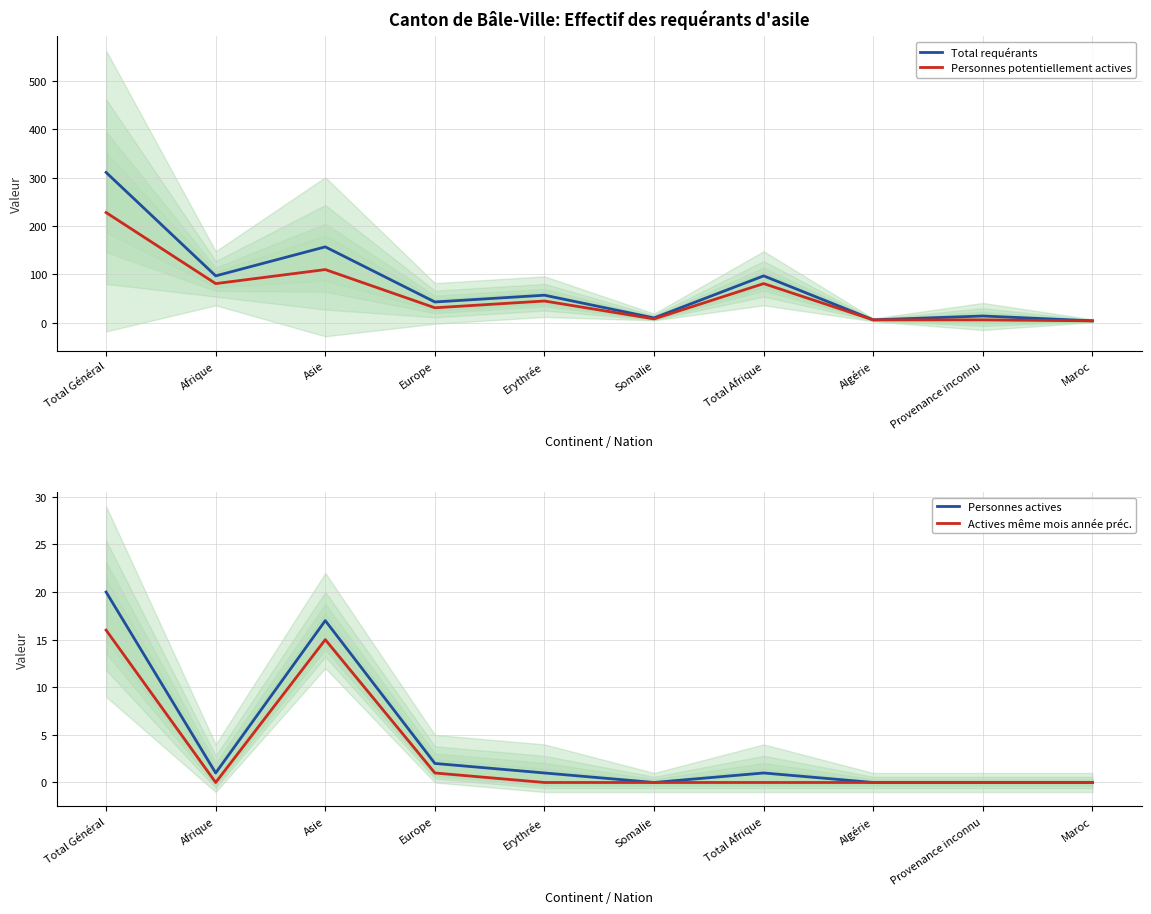

Where does the Personnes potentiellement actives series first go above 45?

Total Général